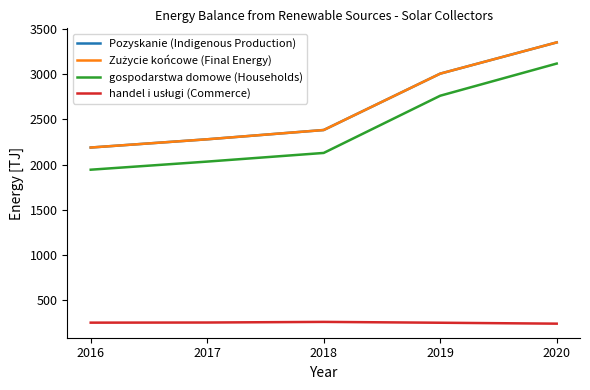

Is this an area chart (filled region under the line)?

No